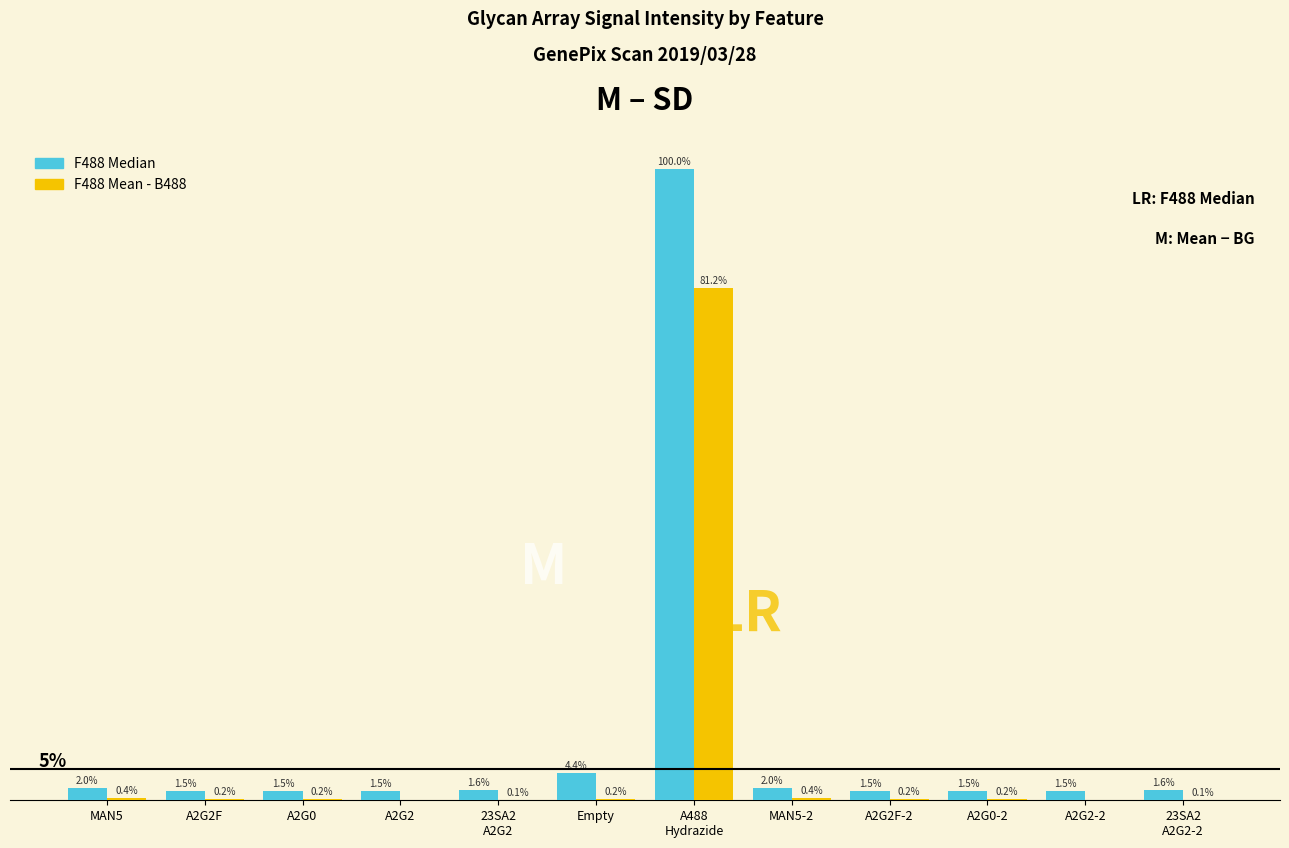

Where is F488 Median nearest to the value 50?

Empty